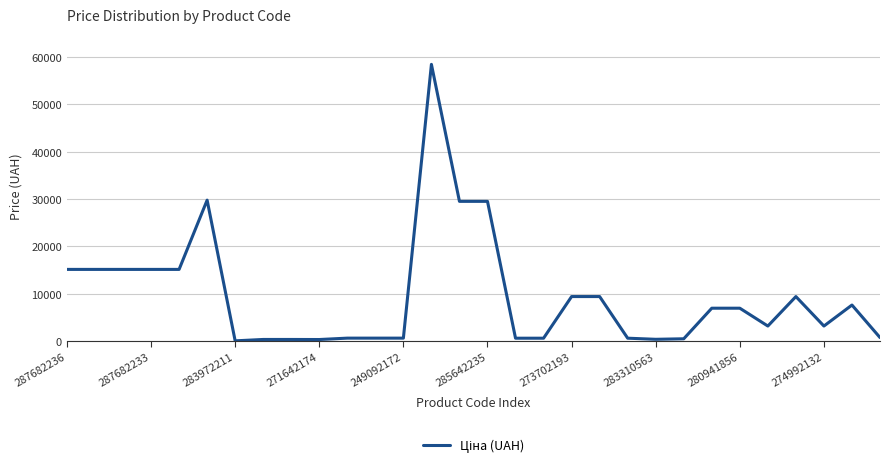

What is the maximum value shown in the chart?

58426.5